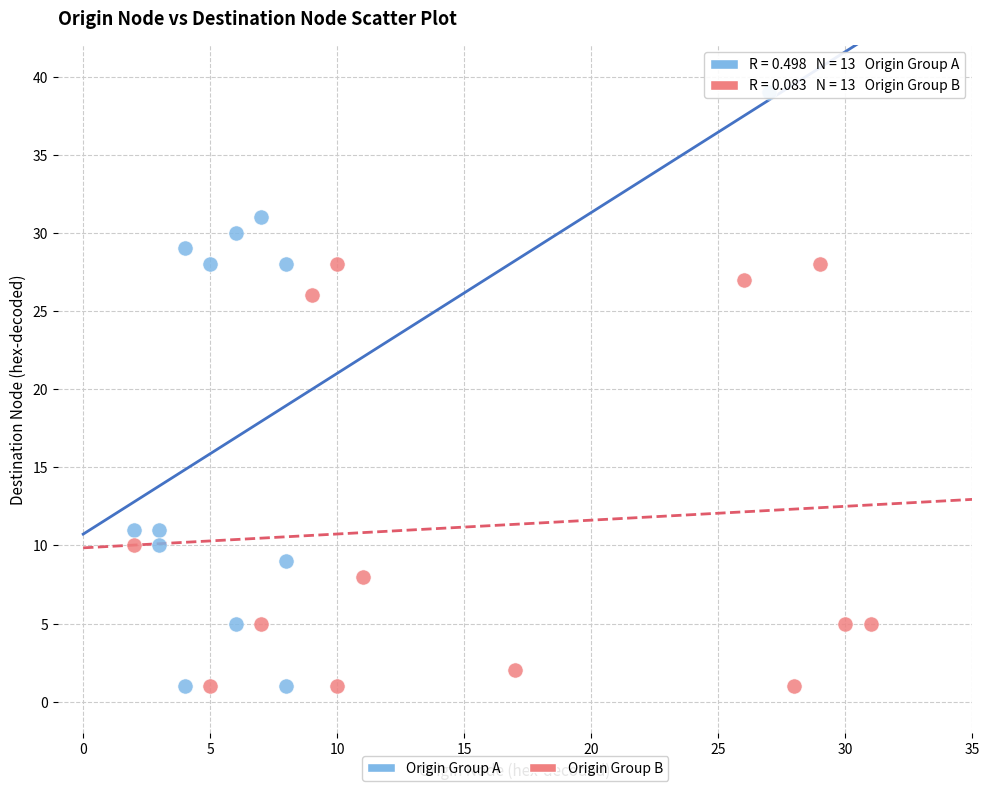

Which series has the widest spread of Y values?

Origin Group A